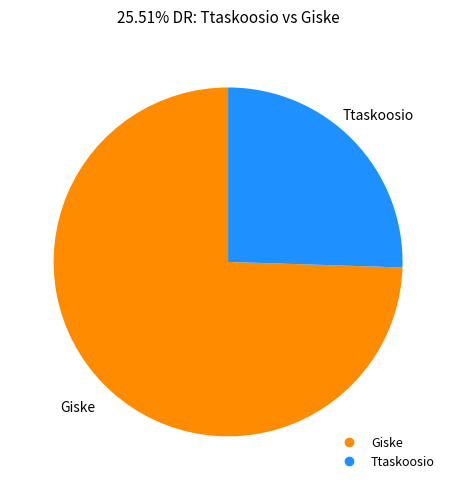

What is the smallest slice in the pie chart?

Ttaskoosio